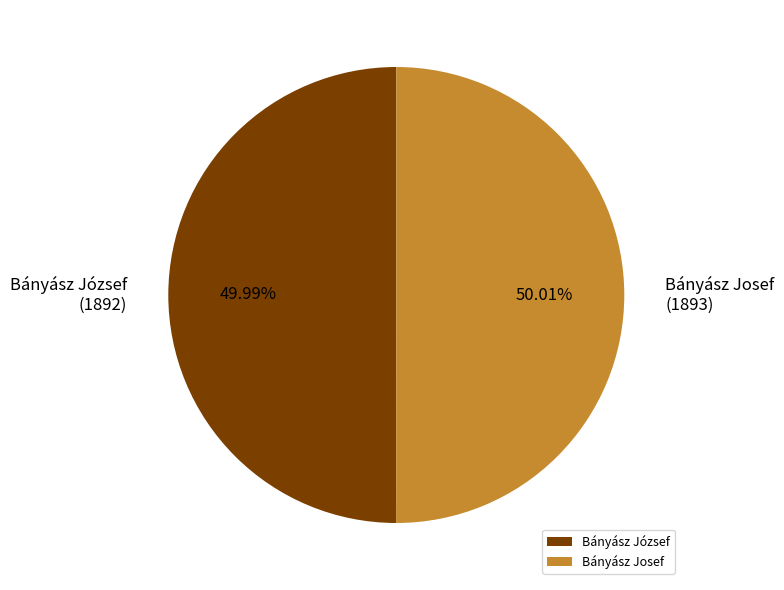

Do Bányász Josef and Bányász József together represent more than half of the pie?

Yes